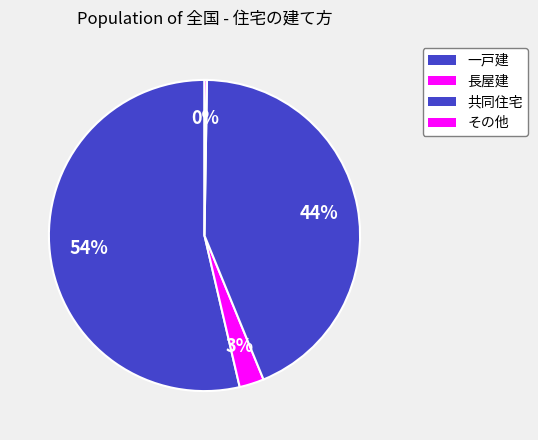

To the nearest percent, what is the difference between the largest and smallest slice percentages?

53%